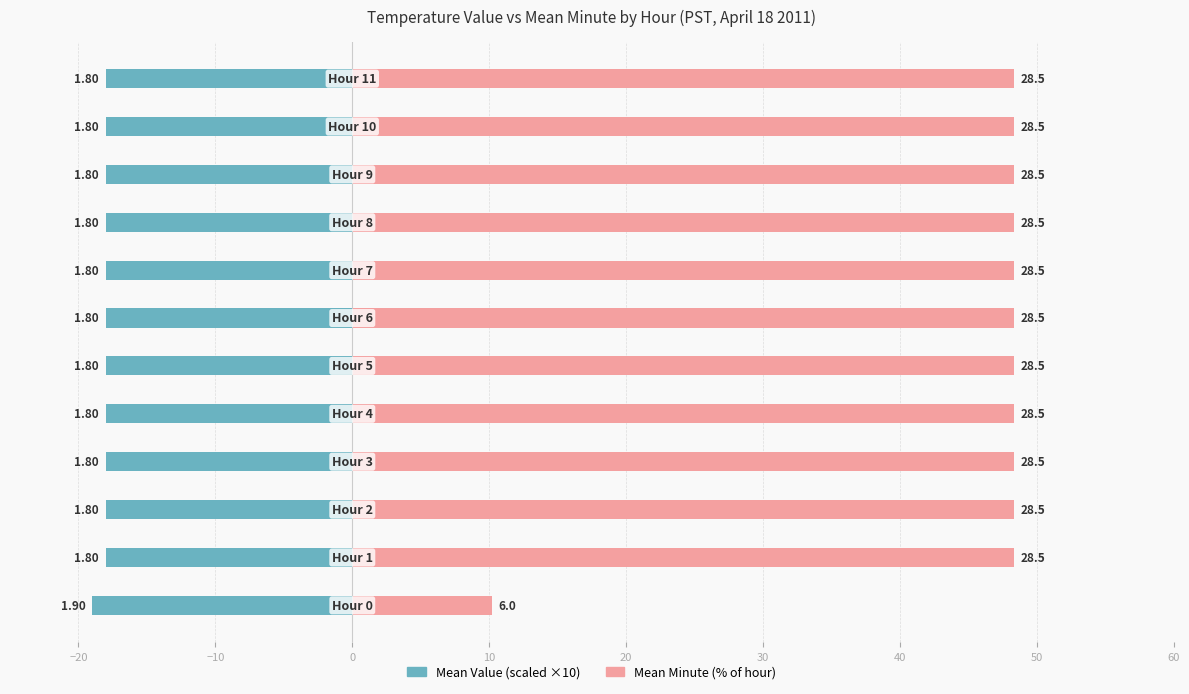

Reading right to left, extract all data points from this chart.

Mean Value (scaled): -18.0	-18.0	-18.0	-18.0	-18.0	-18.0	-18.0	-18.0	-18.0	-18.0	-18.0	-19.0
Mean Minute (% of hour): 48.3	48.3	48.3	48.3	48.3	48.3	48.3	48.3	48.3	48.3	48.3	10.2